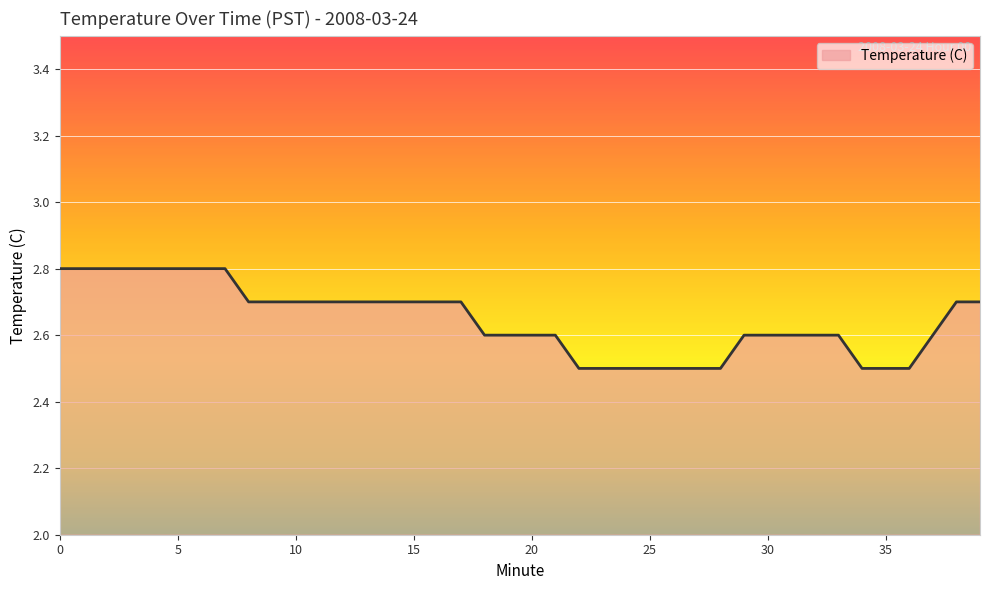

What is the minimum value shown in the chart?

2.5